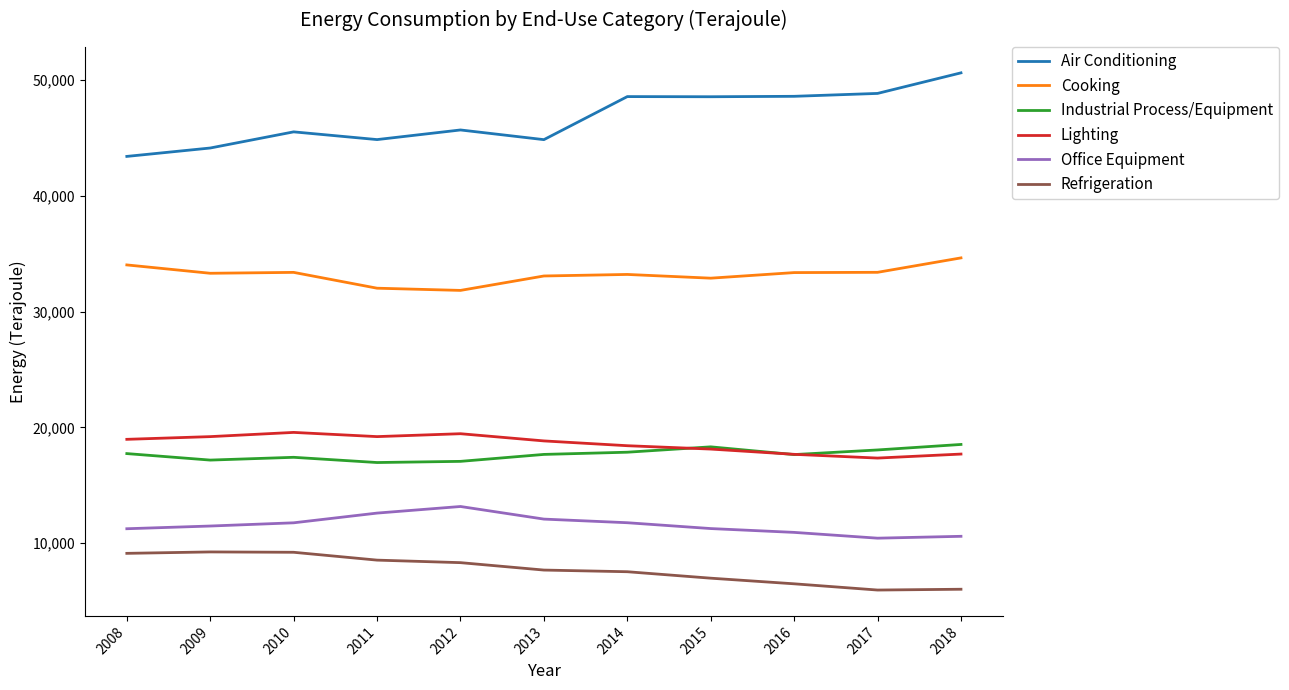

True or false: Lighting and Office Equipment intersect in this chart.

False